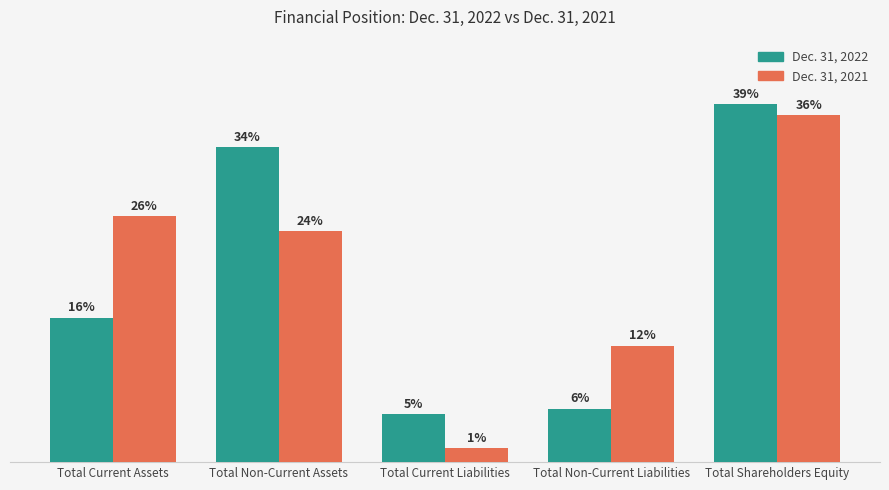

What is the label of the 1st bar from the right?

Total Shareholders Equity